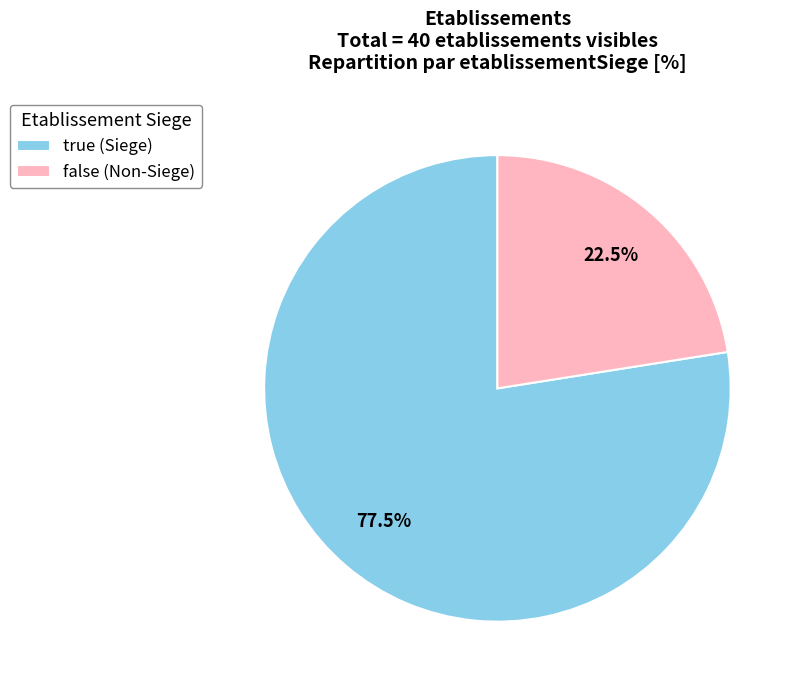

Combined, what portion of the pie is false and true?

100.0%